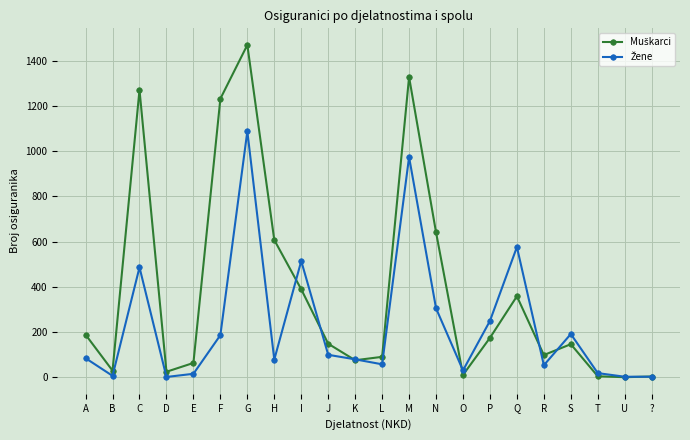

What position from the left is J?

10